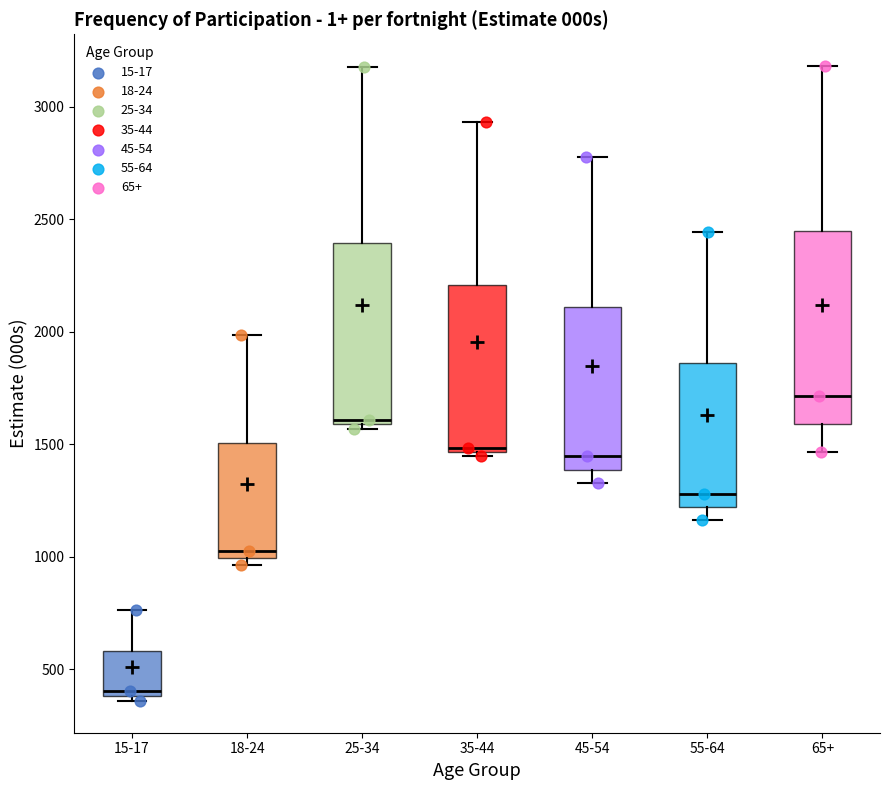

Reading left to right, transcribe this box plot: for each box, give where its median line is, the range the box spans, and where its two whiskers end, as read against the y-axis. The values are not printed on the chart, so give them approximately, as read against the axis.

15-17: median 400 (just above the box's lower edge), box 400 to 600, whiskers 350 to 750
18-24: median 1000 (just above the box's lower edge), box 1000 to 1500, whiskers 950 to 2000
25-34: median 1600 (just above the box's lower edge), box 1600 to 2400, whiskers 1550 to 3200
35-44: median 1500, box 1450 to 2200, whiskers 1450 (just below the box's lower edge) to 2950
45-54: median 1450, box 1400 to 2100, whiskers 1350 to 2800
55-64: median 1300, box 1200 to 1850, whiskers 1150 to 2450
65+: median 1700, box 1600 to 2450, whiskers 1450 to 3200